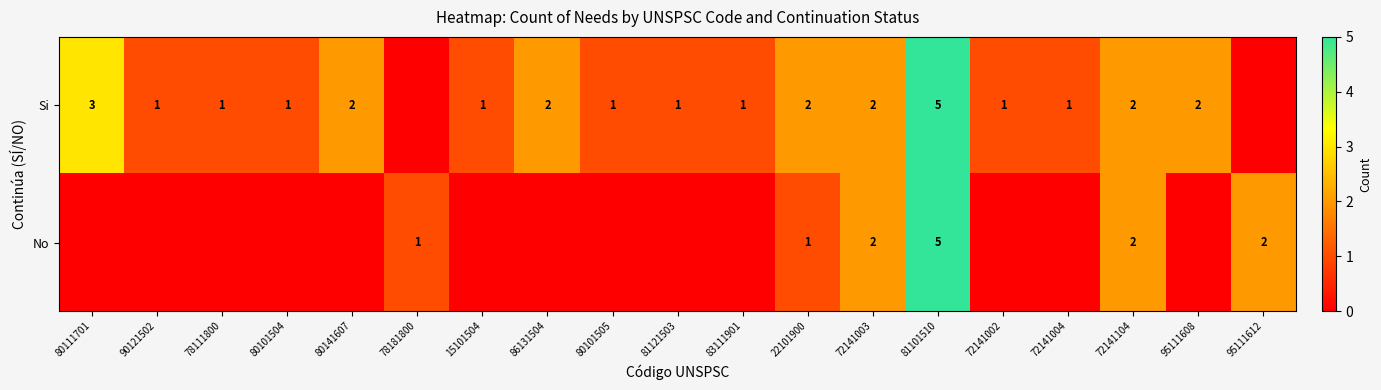

The Si series shows 1 at 22101900. True or false?

False